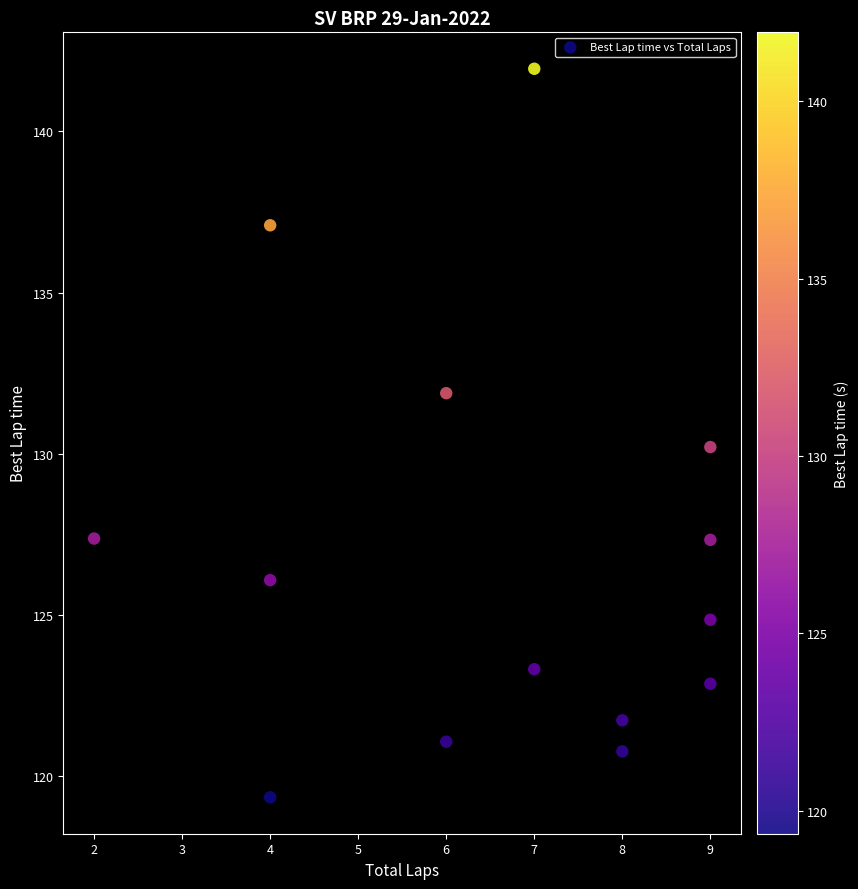

What is the range of Y values (max minus min)?

22.6